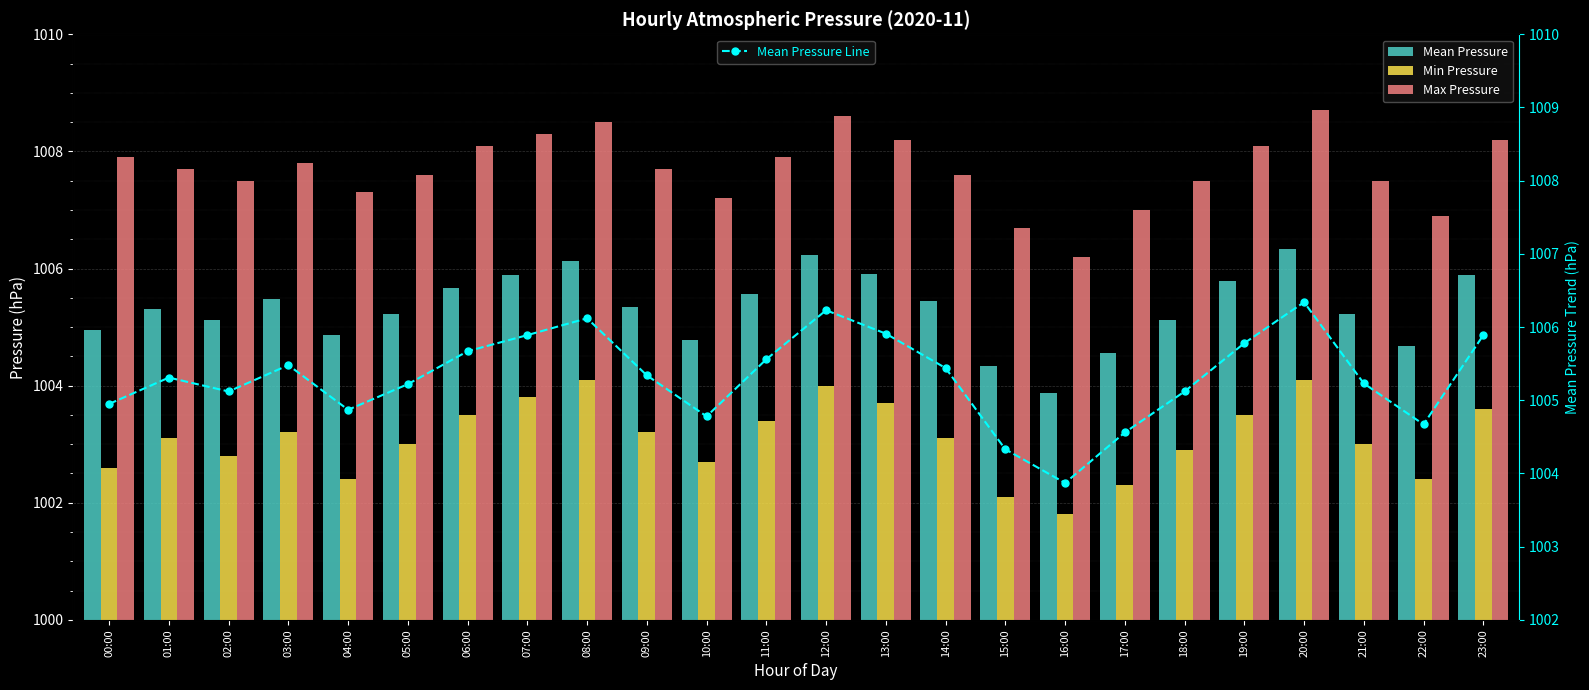

Read the Max Pressure value at 16:00.

1006.2